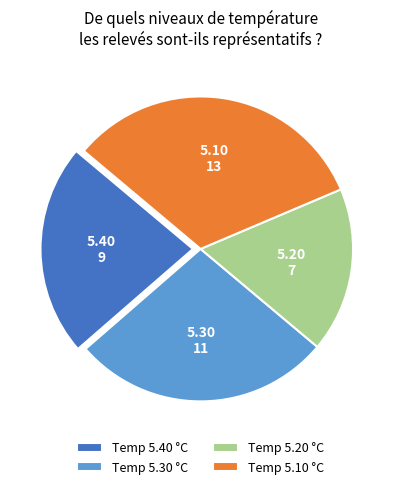

Count the number of slices in the pie.

4